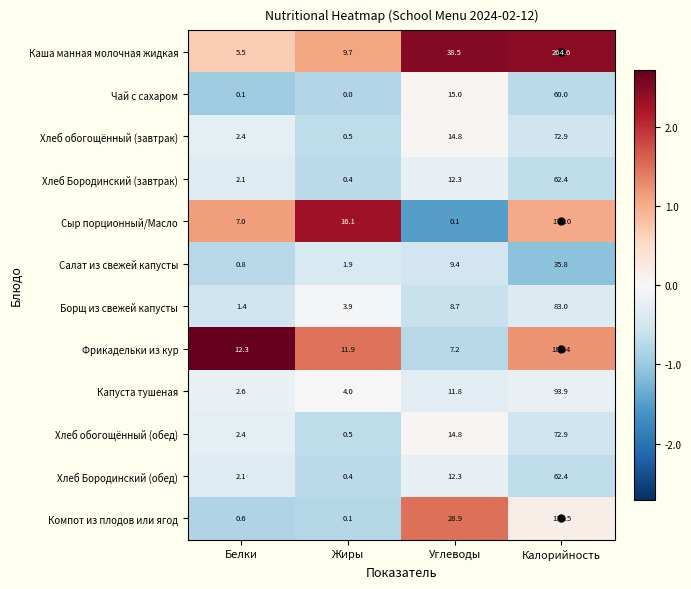

Which series has the widest spread of values?

Каша манная молочная жидкая